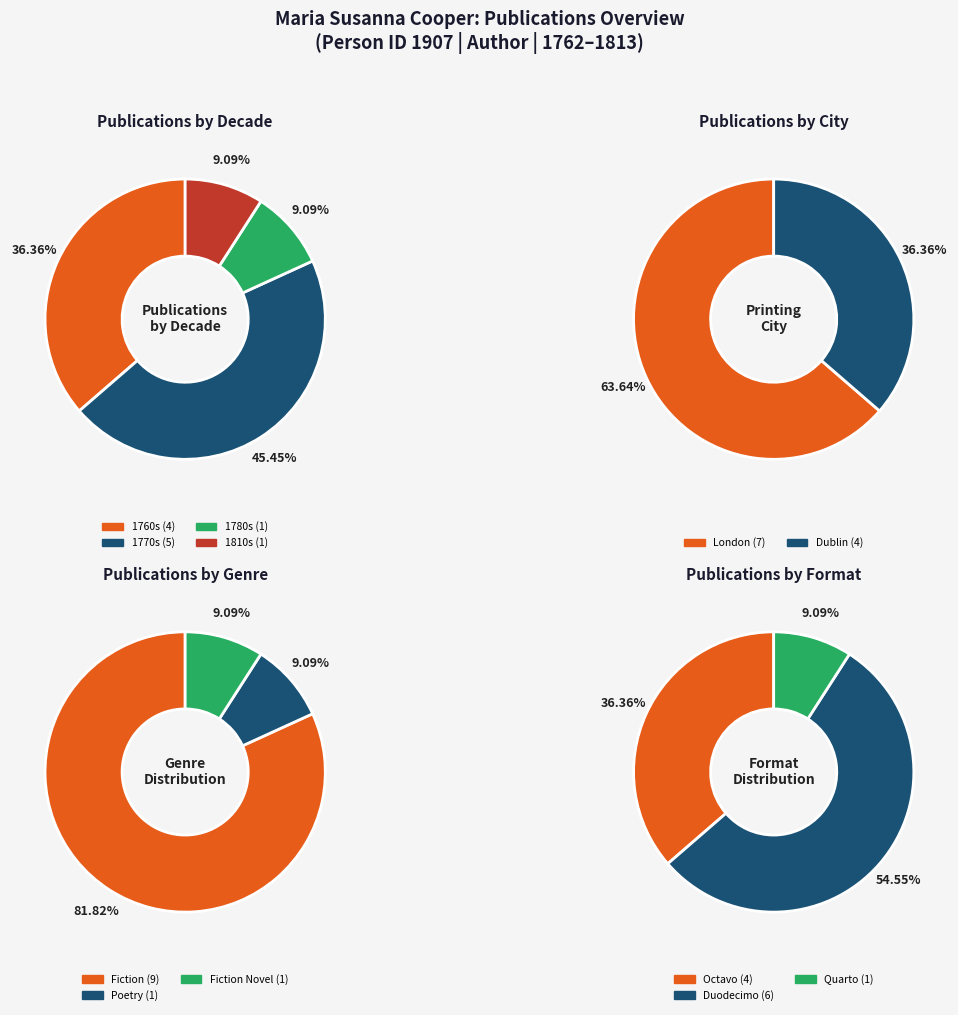

The 5864 slice represents 16% of the pie. True or false?

False